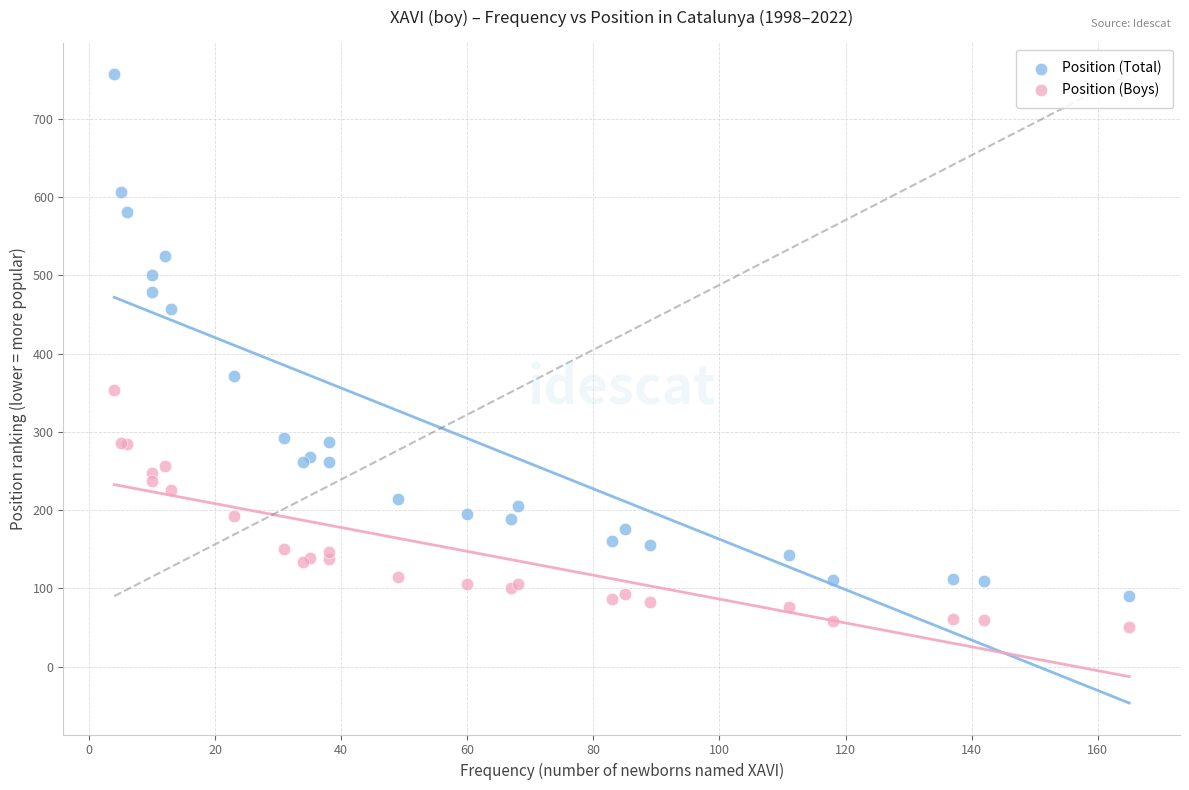

Which series contains the highest Y value?

Position (Total)